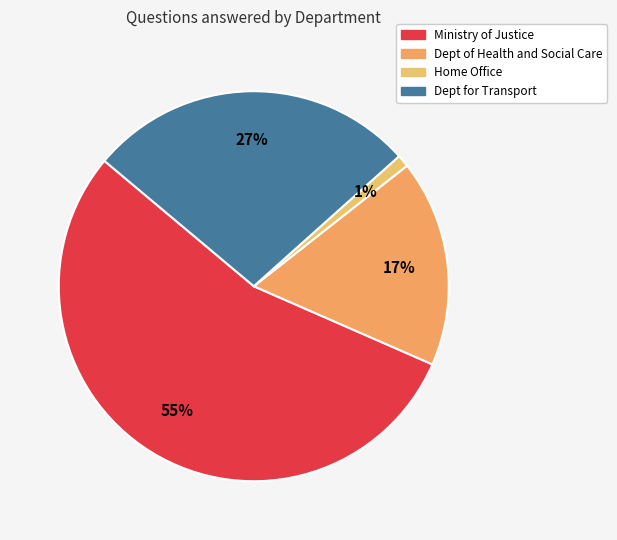

Is it true that Ministry of Justice is 55% of the pie?

True